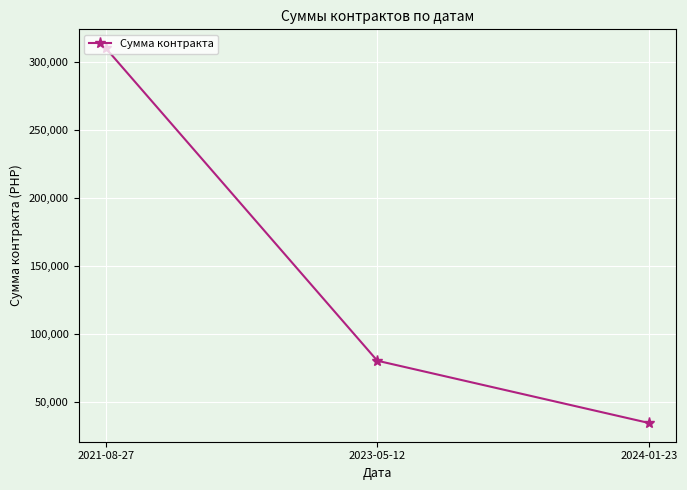

Does the chart display data point markers on the line(s)?

Yes